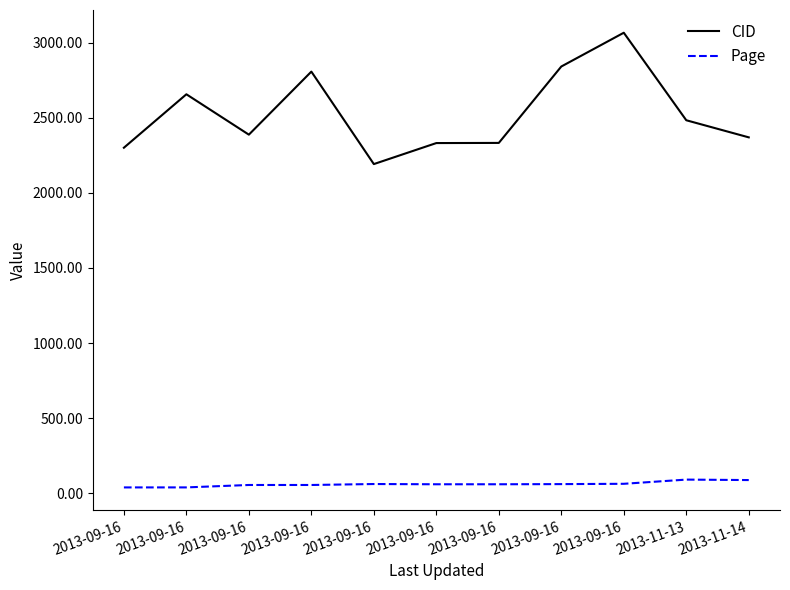

List the series in order of their peak value, highest first.

CID, Page